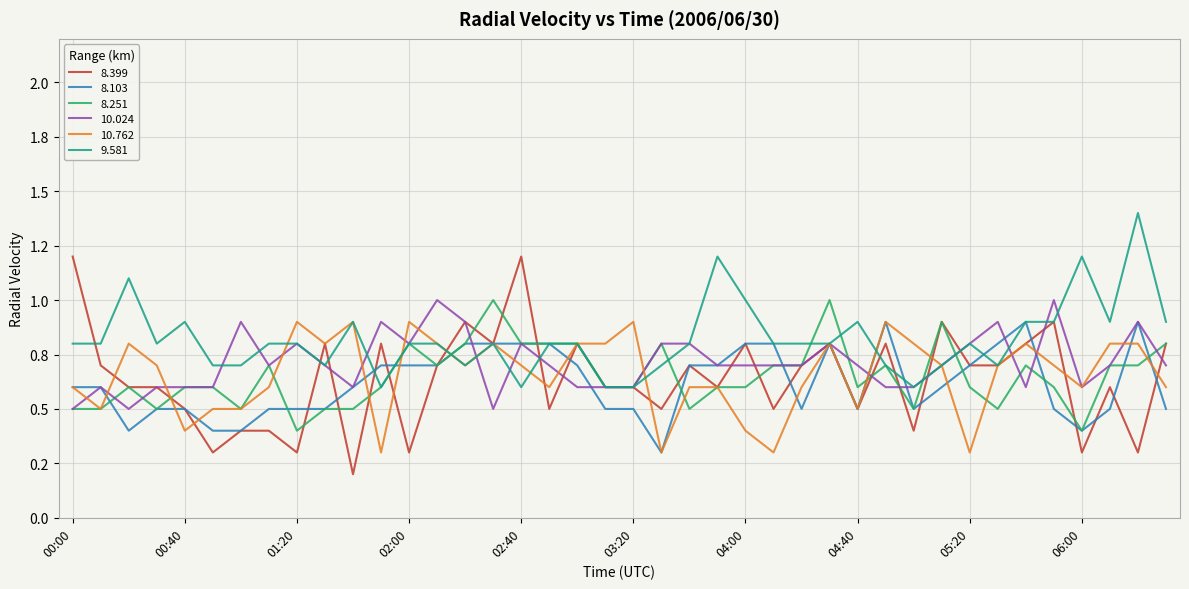

What is the label of the 26th point from the right?

02:20